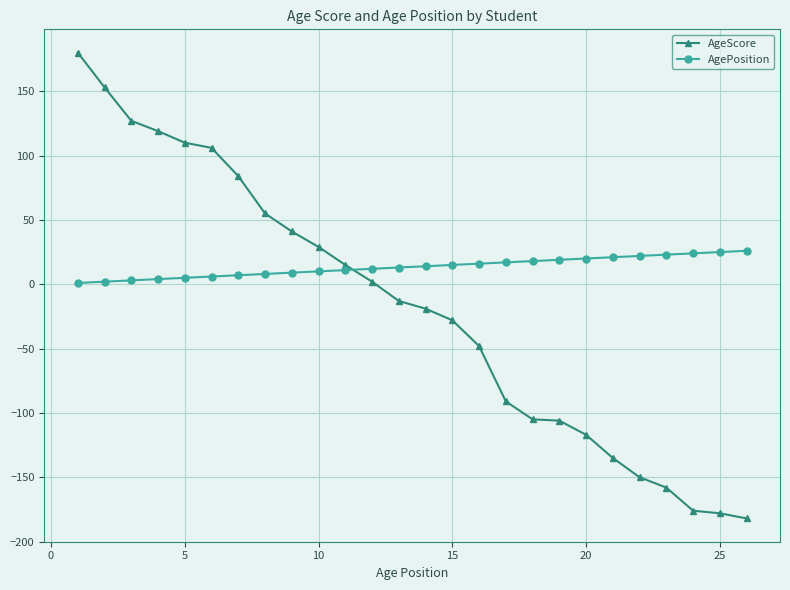

How many distinct data groups are displayed?

2